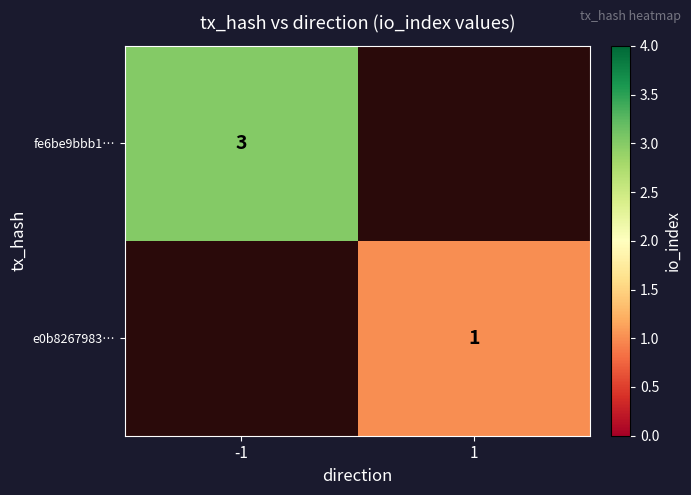

True or false: fe6be9bbb1… has a value of 1 at -1.

False